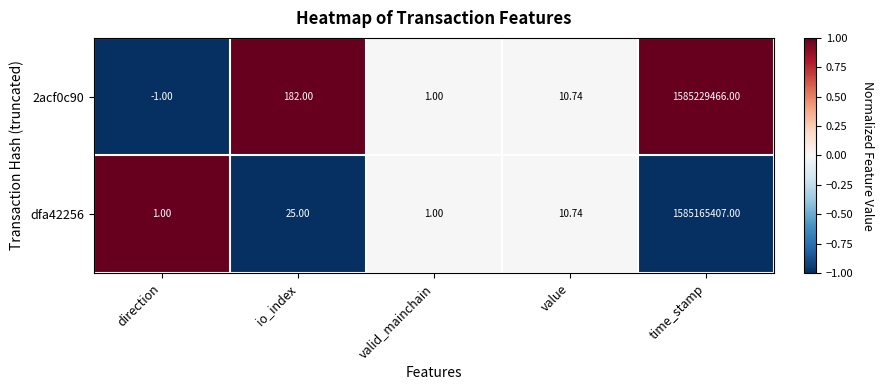

Which series has the largest total across all categories?

2acf0c90